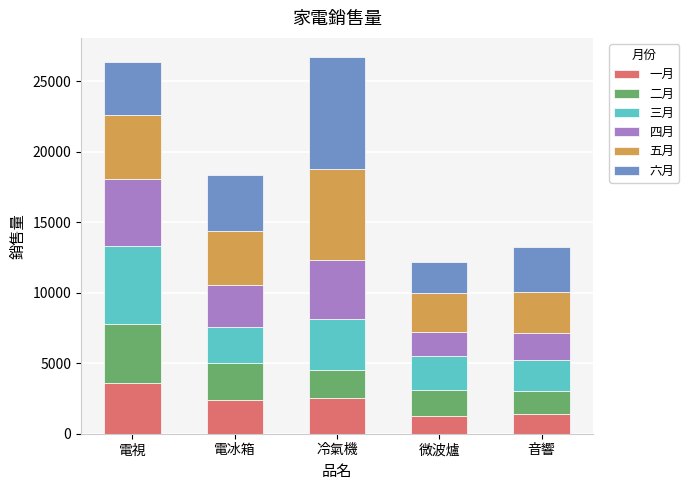

Count the number of data series in this chart.

6